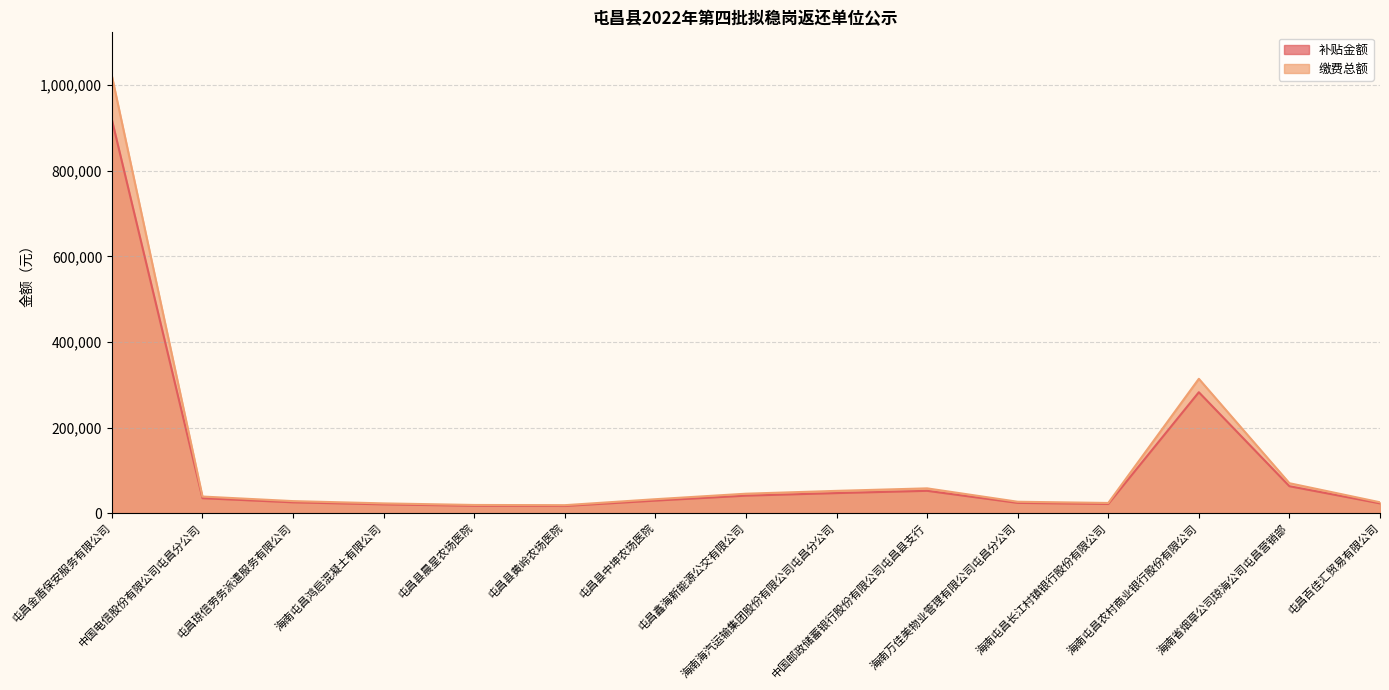

Reading left to right, list all the values displayed in this chart.

补贴金额: 919221.0	34831.5	25219.5	20427.3	17116.7	16656.6	29223.9	40798.2	46755.8	52046.4	23889.1	21325.6	282467.9	62849.3	22761.5
缴费总额: 1021356.6	38701.6	28021.7	22697.0	19018.6	18507.3	32471.0	45331.3	51950.9	57829.3	26543.5	23695.1	313853.2	69832.5	25290.5